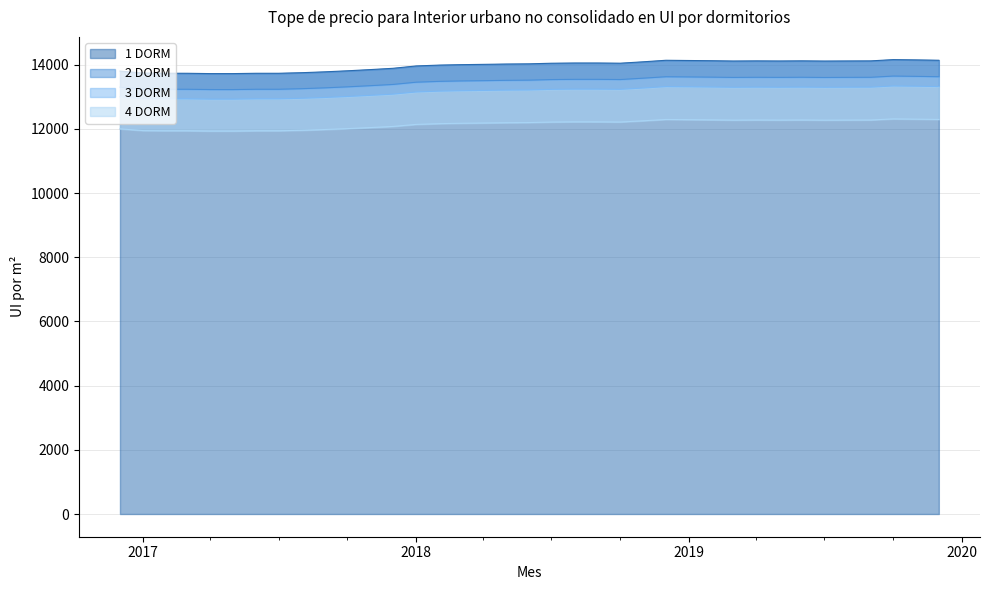

Is the value of 4 DORM at 2019-08-01 greater than the value of 2 DORM at 2017-02-01?

No